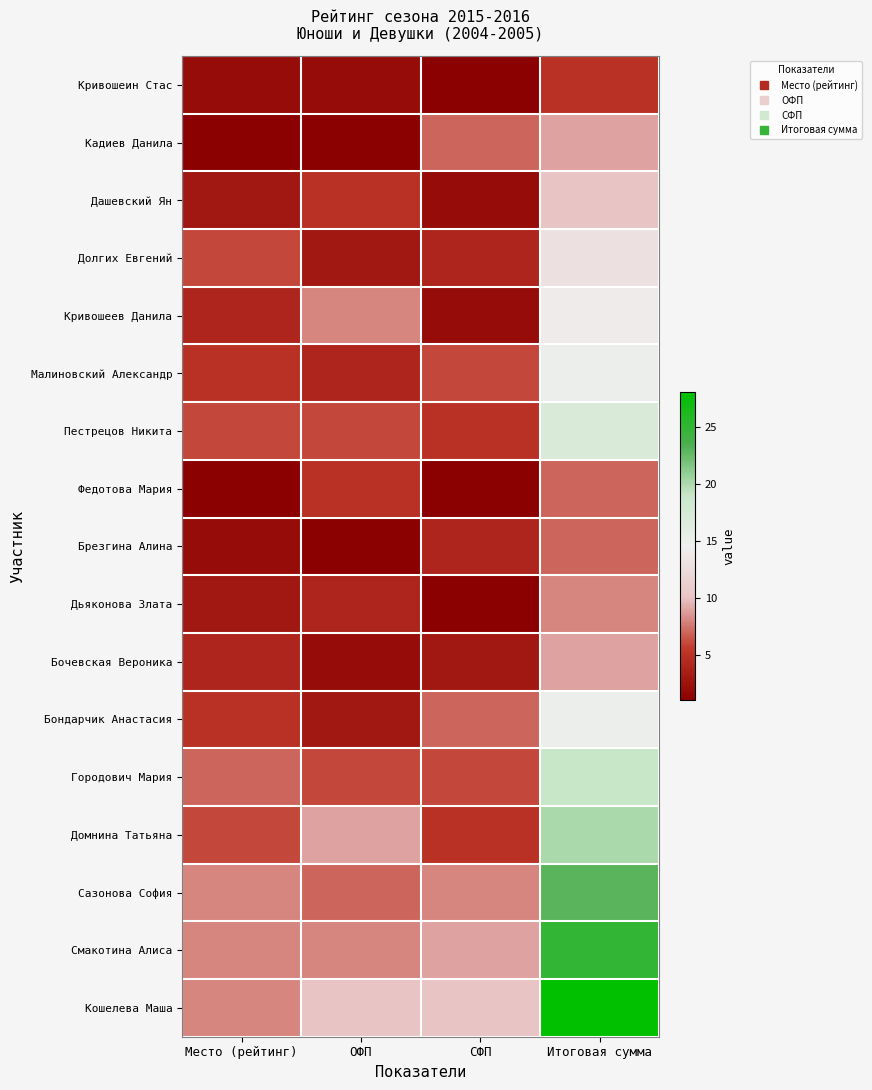

What is the total value across all series at Место (рейтинг)?

79